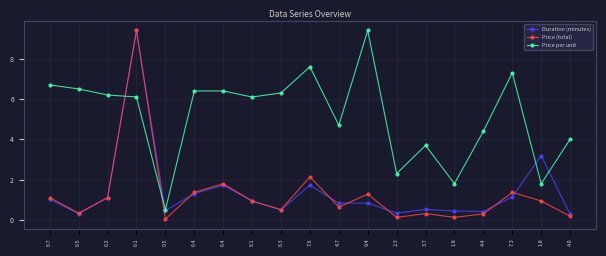

What are all the series names shown in the legend?

Duration (minutes), Price (total), Price per unit